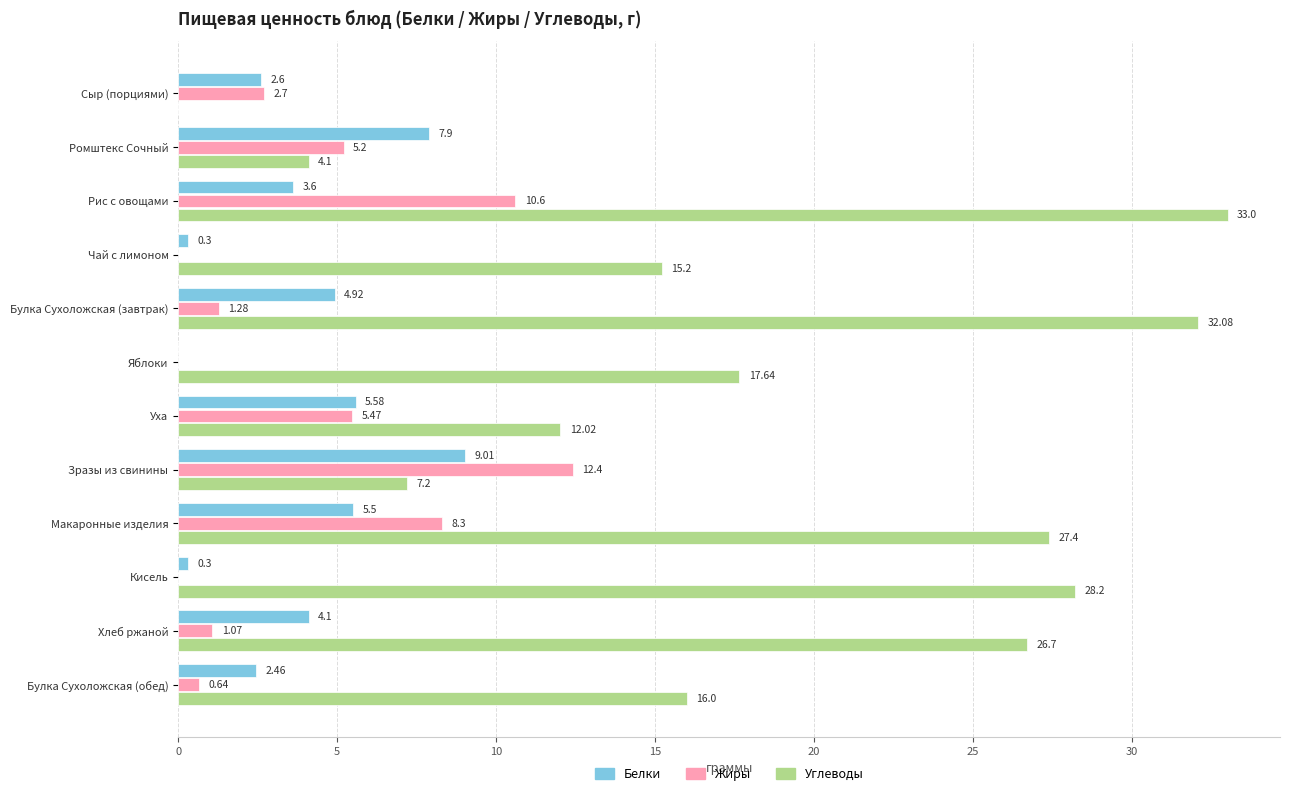

What is the sum of the Жиры values at Макаронные изделия and Уха?

13.8